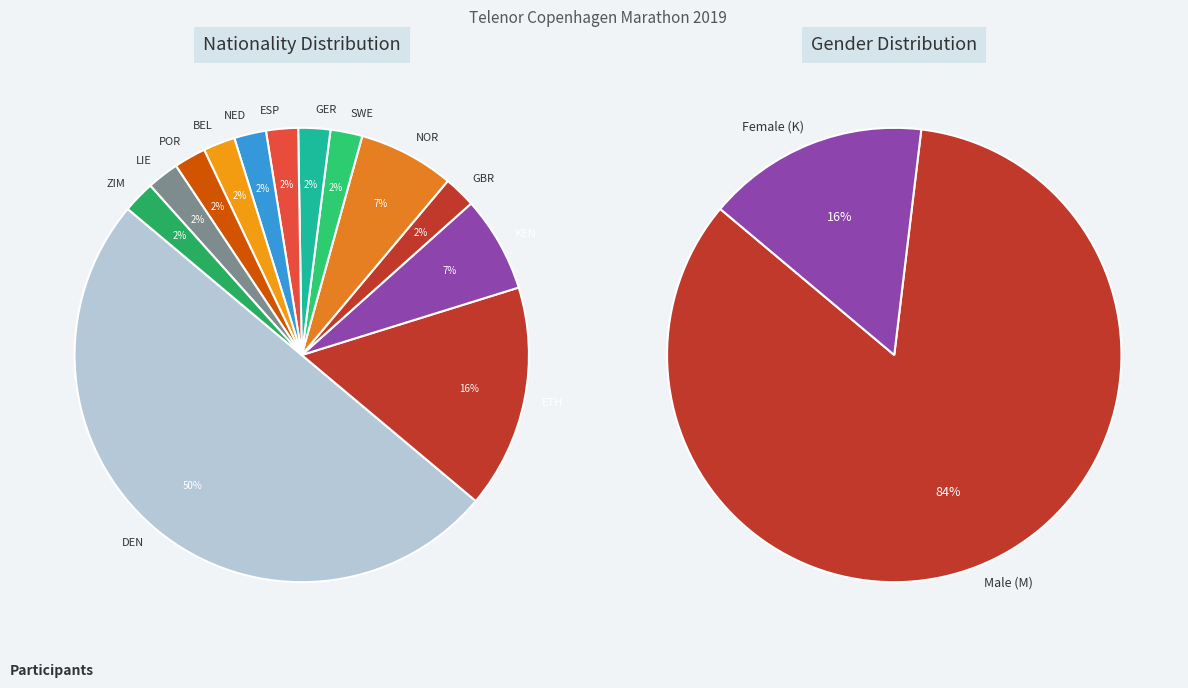

Count the number of slices in the pie.

13